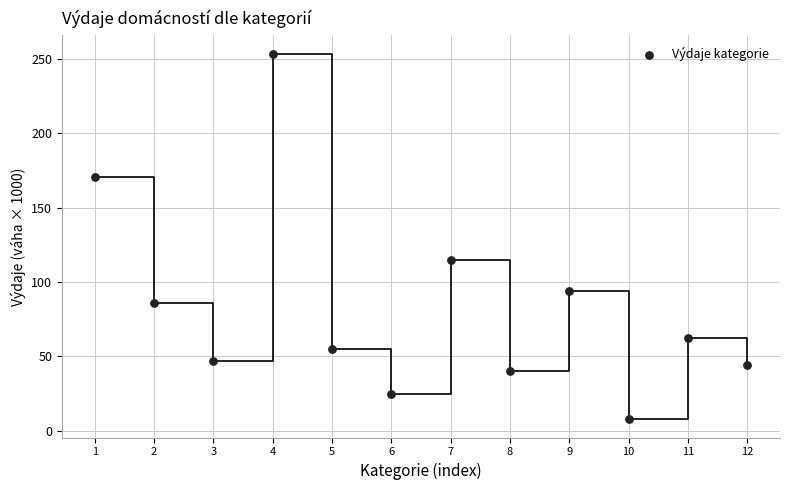

What Y value in the scatter plot is closest to 130?

114.9